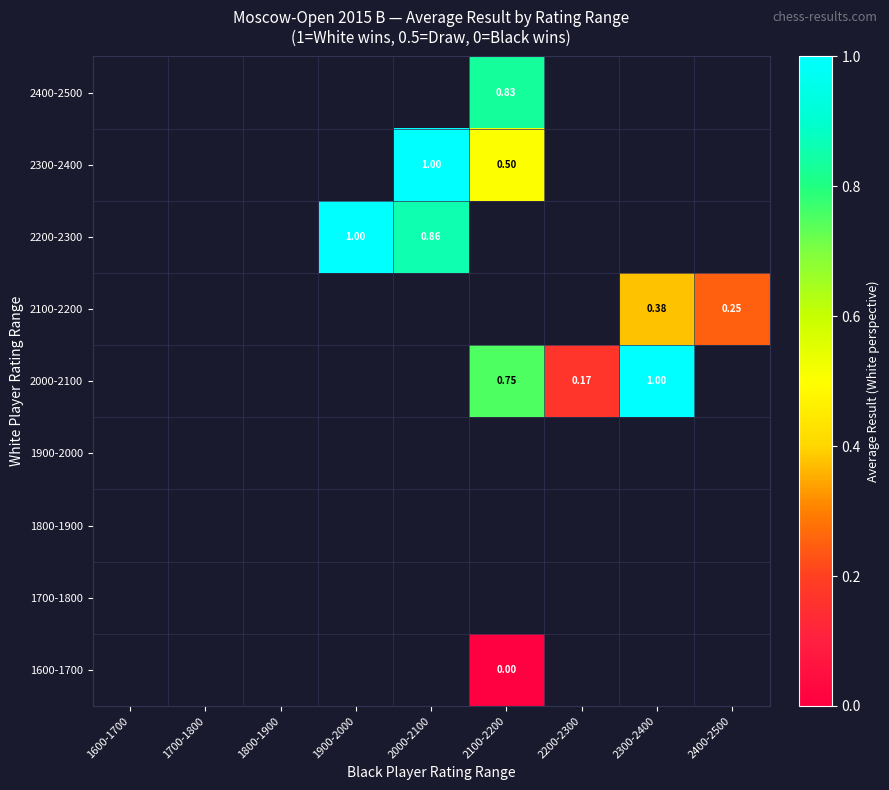

Which has a higher value, 2100-2200 or 1900-2000?

1900-2000